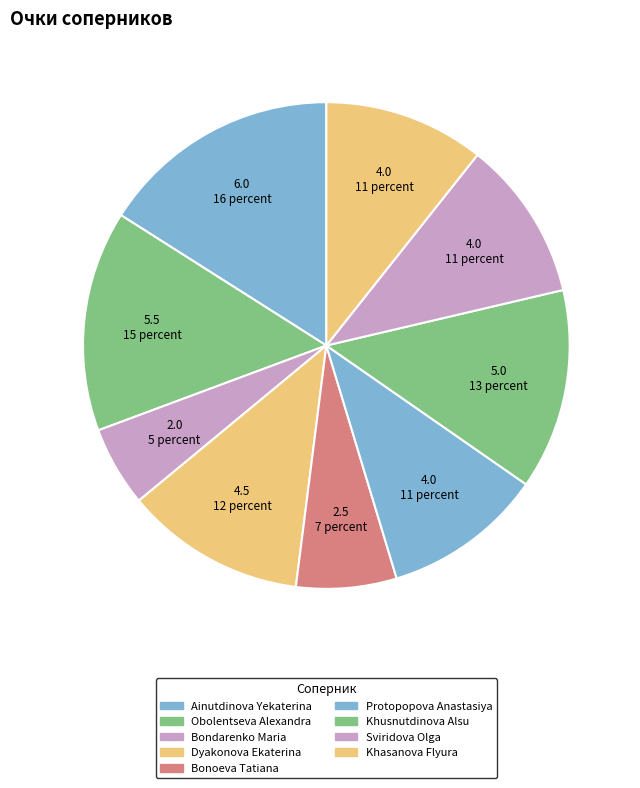

Which category has the smallest portion of the pie?

Bondarenko Maria